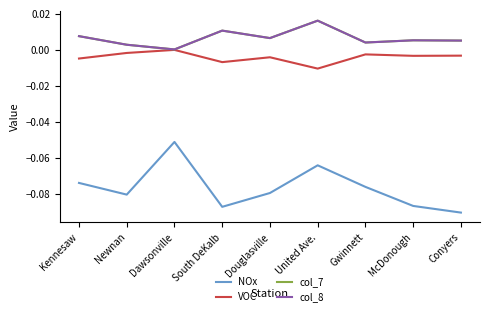

What position from the right is Kennesaw?

9